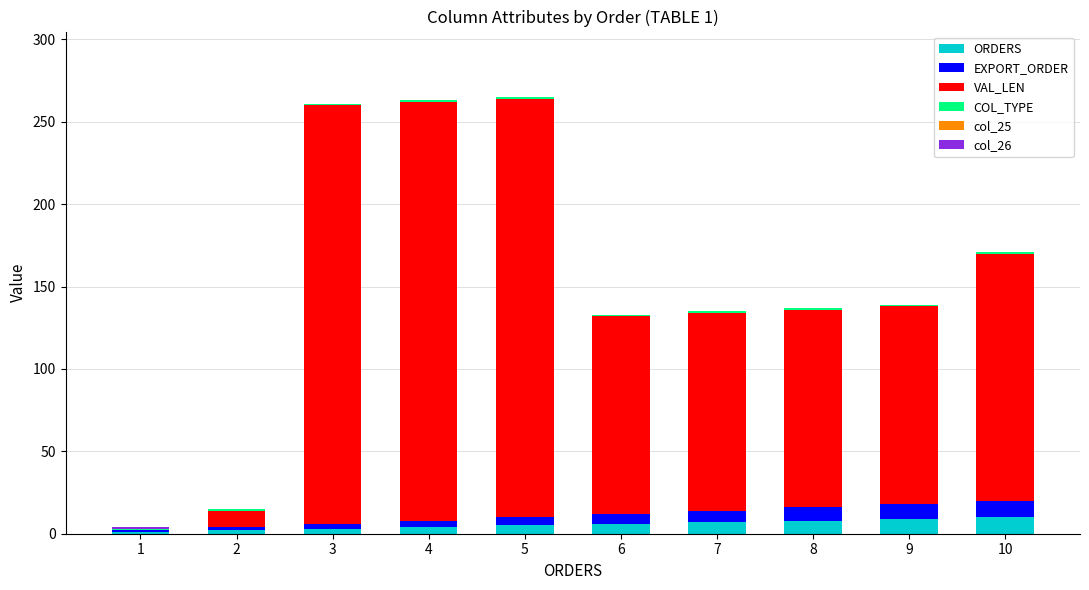

Which series has the largest range (max minus min)?

VAL_LEN